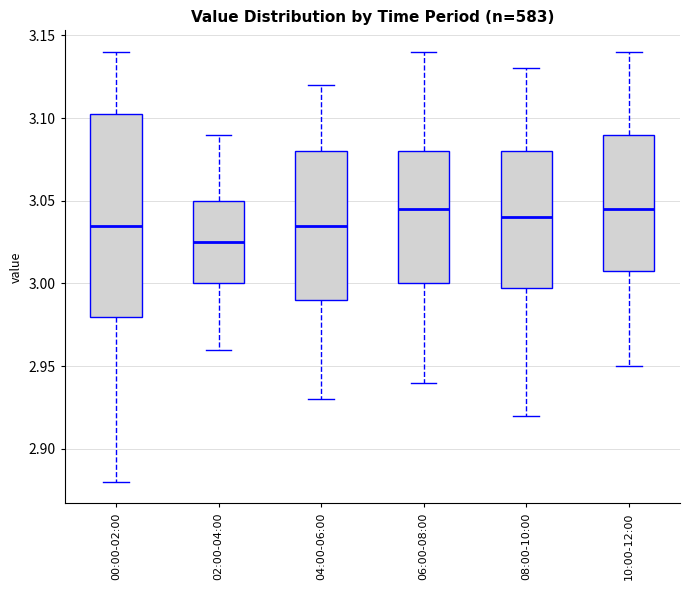

Where is the lower edge of the box for 04:00-06:00 on the y-axis? The values are not printed on the chart, so give them approximately, as read against the axis.

2.990